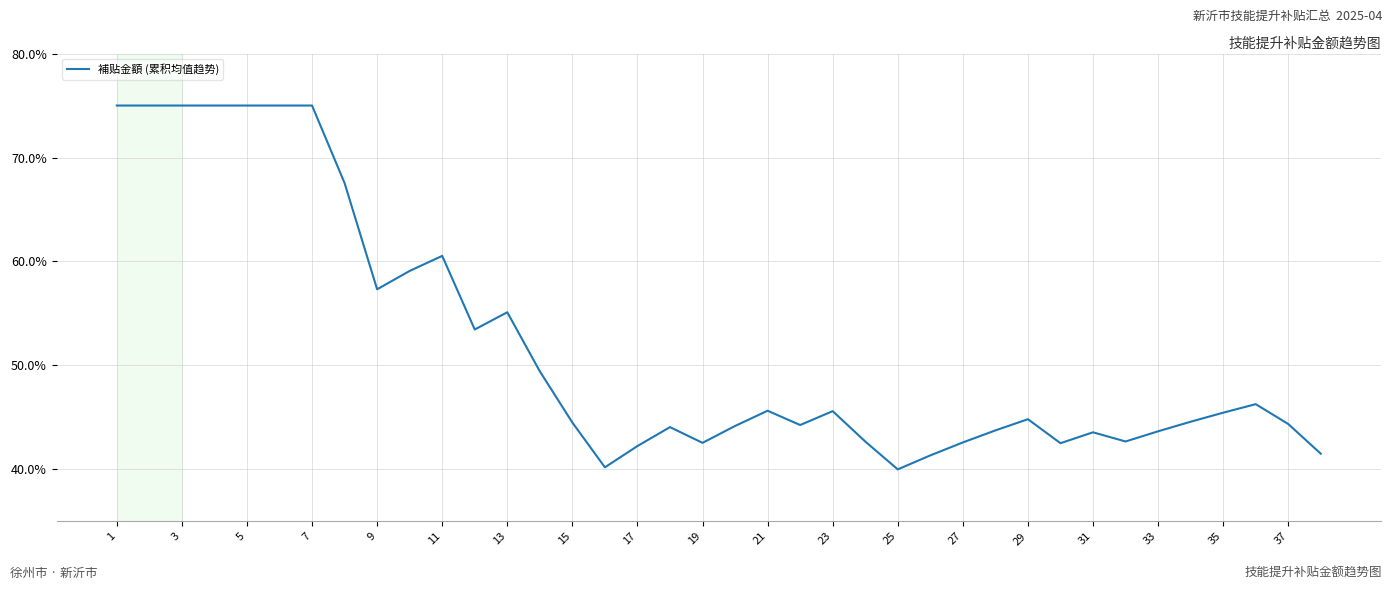

What is the minimum value shown in the chart?

40.0